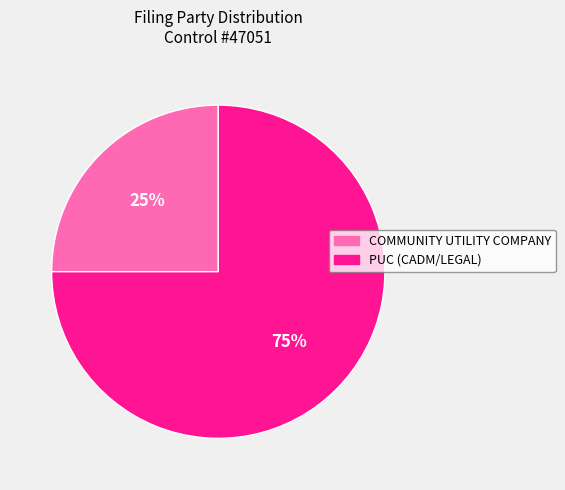

Is it true that COMMUNITY UTILITY COMPANY is 25% of the pie?

True